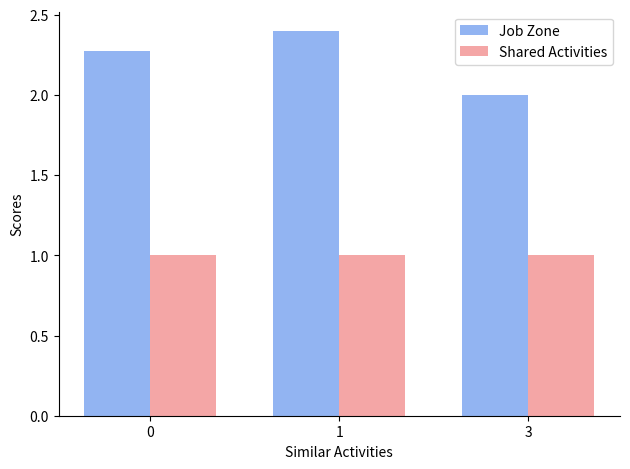

What is the minimum value shown in the chart?

1.0